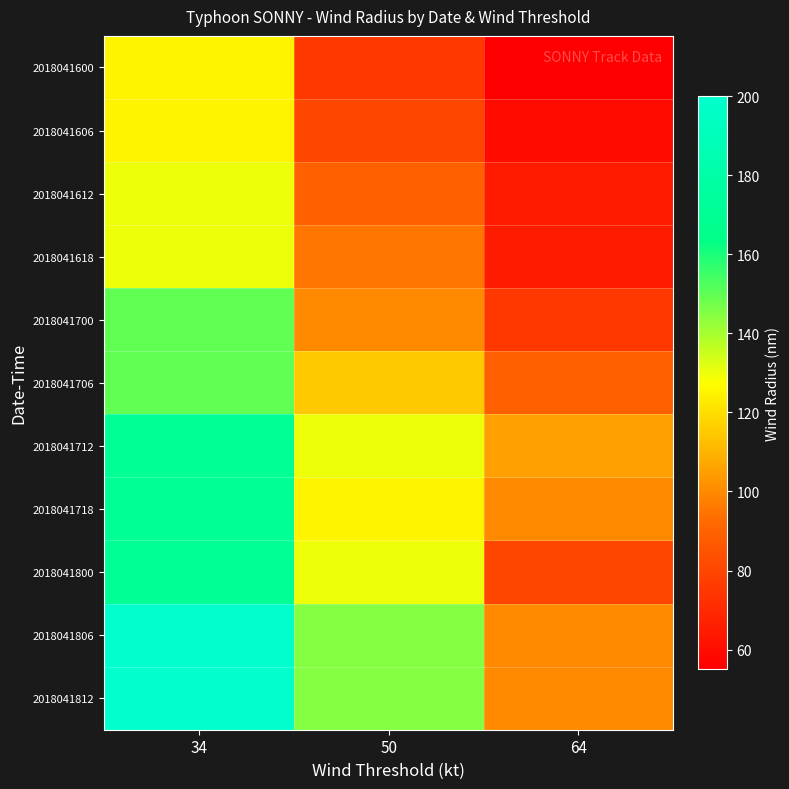

At 50, list the series in order from largest to smallest.

2018041806, 2018041812, 2018041712, 2018041800, 2018041718, 2018041706, 2018041700, 2018041618, 2018041612, 2018041606, 2018041600